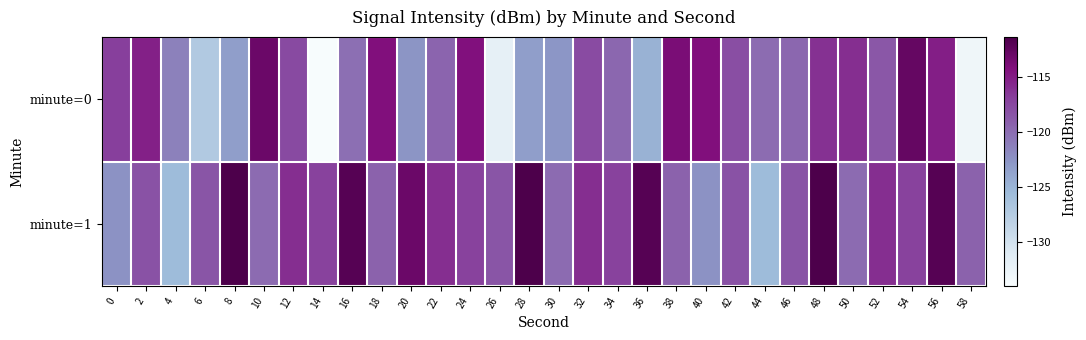

Between 50 and 18, which is larger?

18